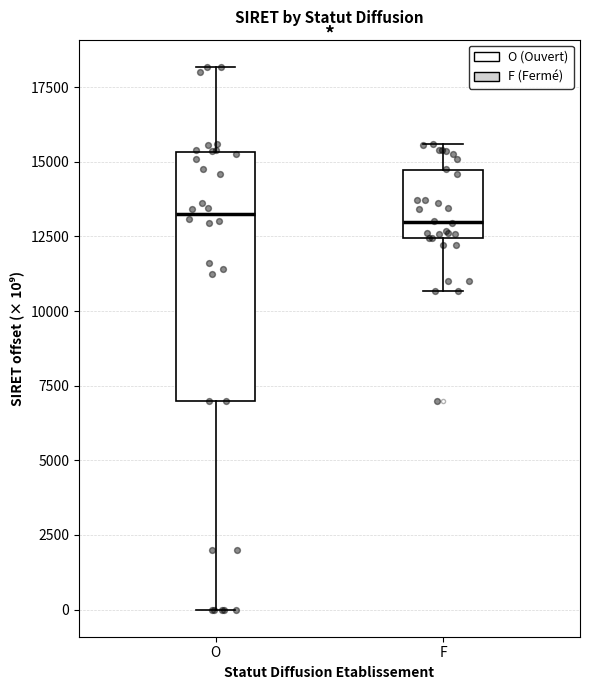

Reading left to right, transcribe this box plot: for each box, give where its median line is, the range the box spans, and where its two whiskers end, as read against the y-axis. The values are not printed on the chart, so give them approximately, as read against the axis.

O: median 13000, box 7000 to 15500, whiskers 0 to 18000
F: median 13000, box 12500 to 14500, whiskers 10500 to 15500